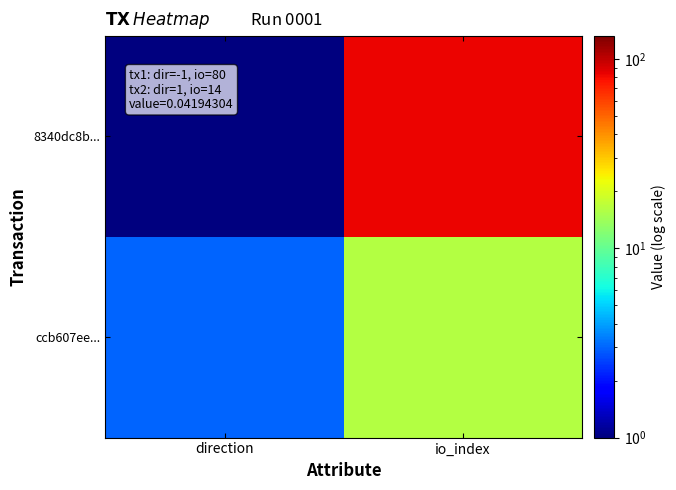

Which series changed the most between direction and io_index?

8340dc8b...